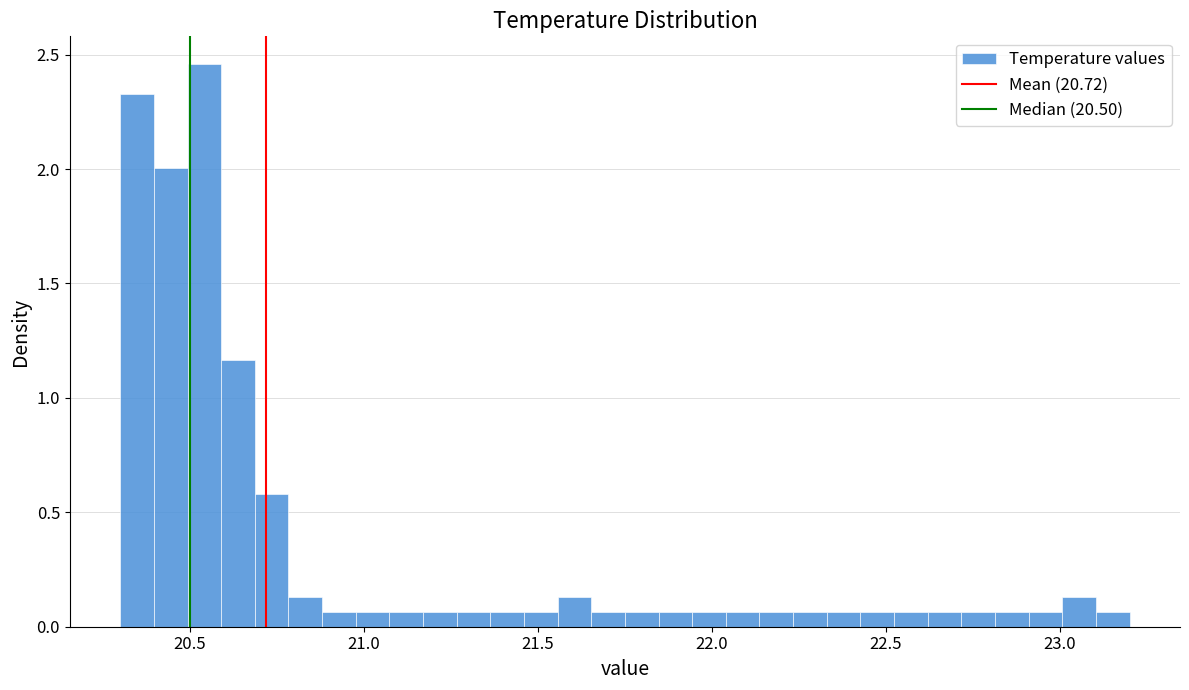

Read against the x-axis, roughly where is the centre of the tallest bar?

20.55